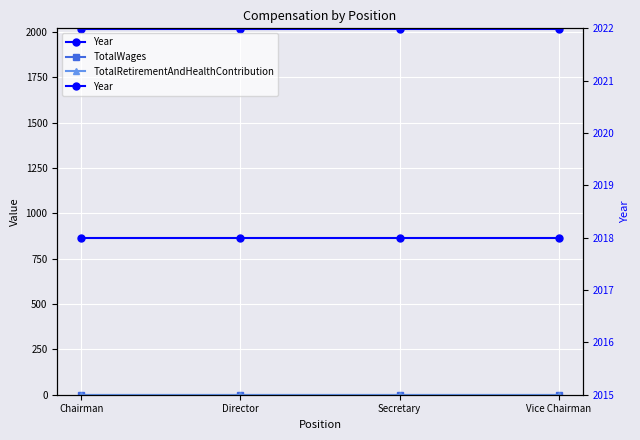

Reading left to right, extract all data points from this chart.

Year: 2018	2018	2018	2018
TotalWages: 0	0	0	0
TotalRetirementAndHealthContribution: 0	0	0	0